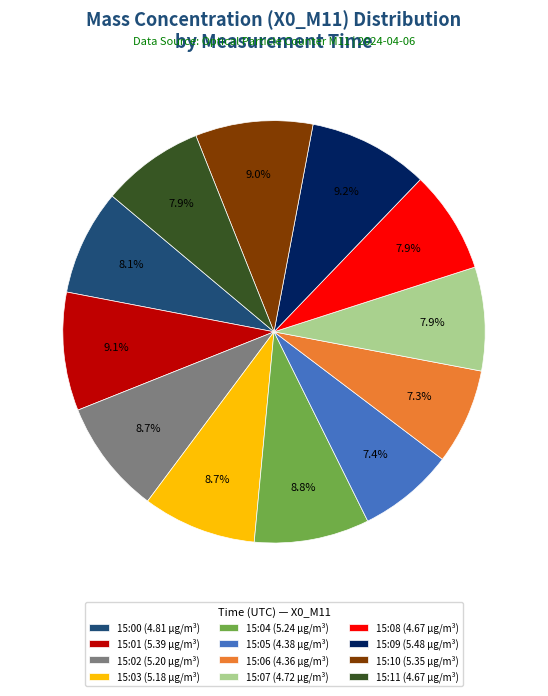

Which has a higher value, 15:02 or 15:08?

15:02